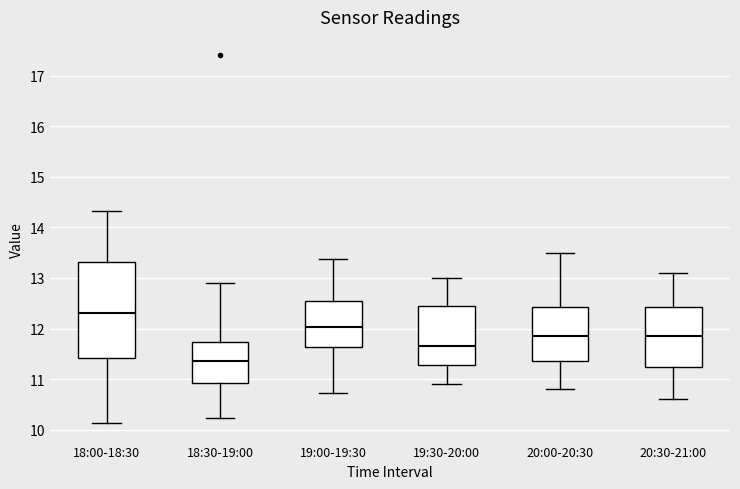

Which box has the highest median line?

18:00-18:30